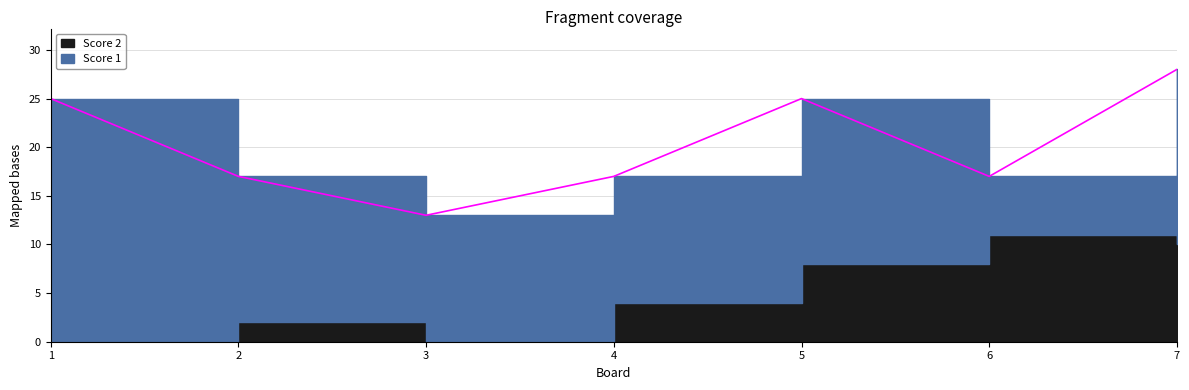

What is the difference between the second highest and minimum values in the Score 1 series?

12